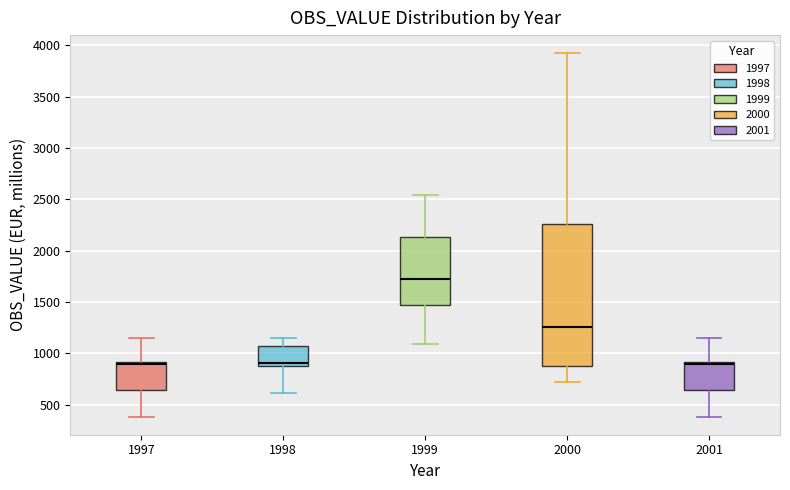

Reading left to right, read every box against the y-axis: the position of its median line, the range the box covers, and the ends of its whiskers. The values are not printed on the chart, so give them approximately, as read against the axis.

1997: median 900 (just below the box's upper edge), box 650 to 900, whiskers 400 to 1150
1998: median 900 (just above the box's lower edge), box 900 to 1050, whiskers 600 to 1150
1999: median 1750, box 1450 to 2150, whiskers 1100 to 2550
2000: median 1250, box 850 to 2250, whiskers 700 to 3900
2001: median 900 (just below the box's upper edge), box 650 to 900, whiskers 400 to 1150